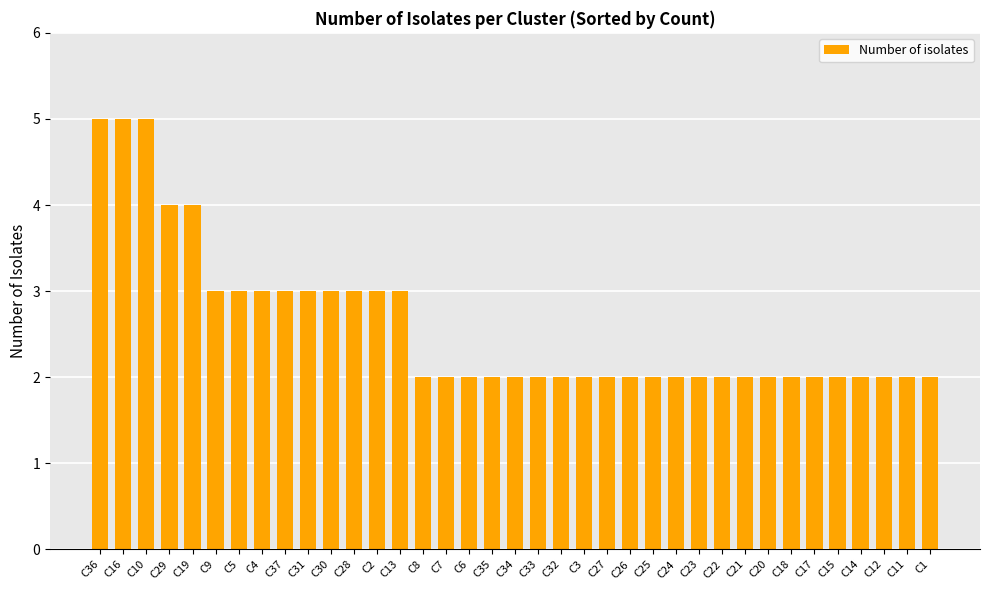

Is it true that the value at C8 is 2?

True